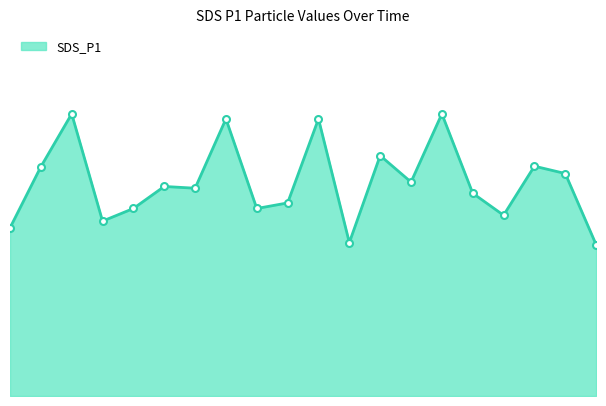

What is the difference between the maximum and second lowest values?

4.4